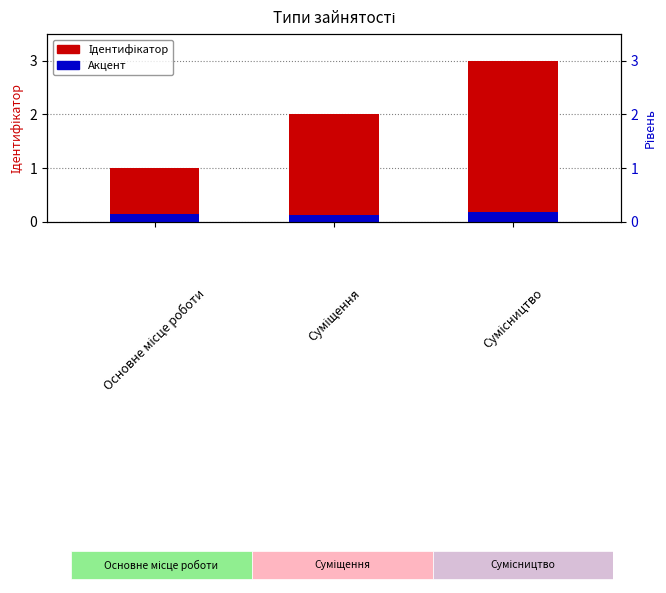

Reading left to right, list all the values displayed in this chart.

Ідентифікатор: 0.0=1.0	0.5=2.0	1.0=3.0
Акцент: 0.0=0.1	0.5=0.1	1.0=0.2